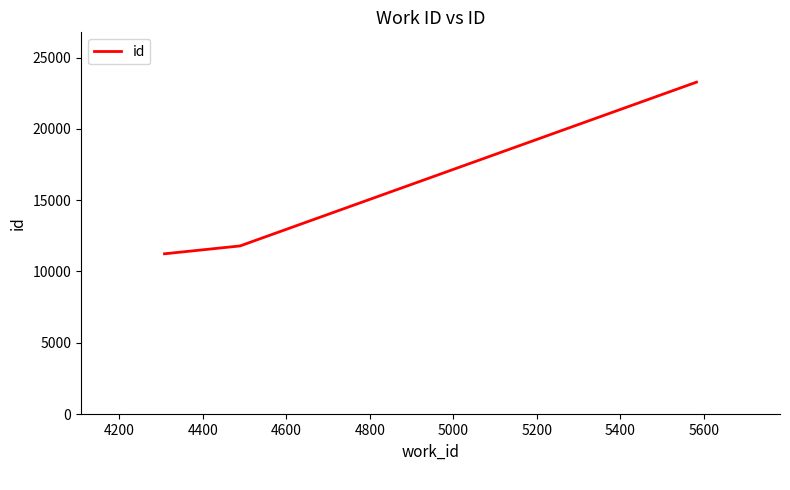

What is the greatest value displayed?

23277